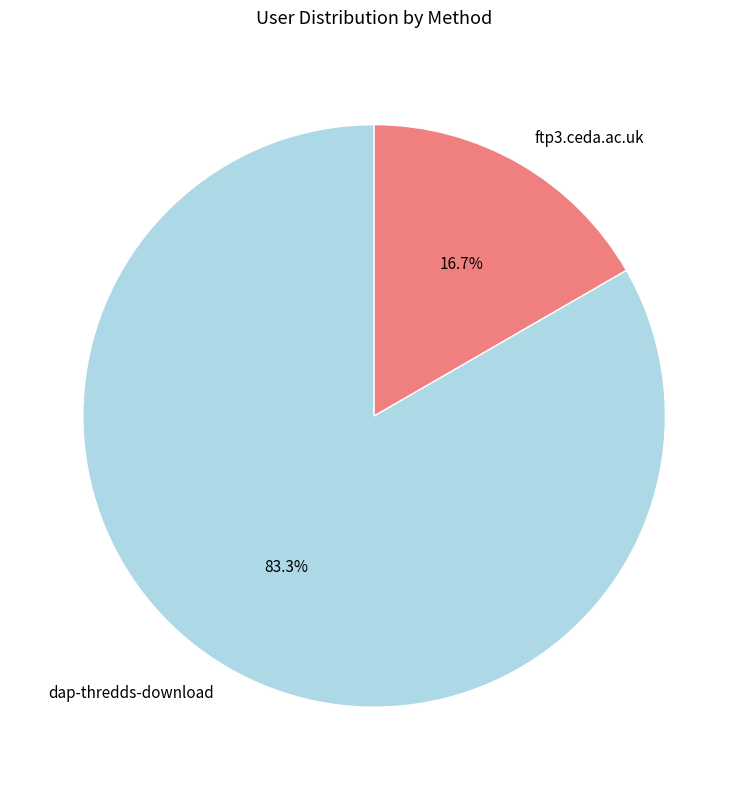

Which category has the biggest portion of the pie?

dap-thredds-download